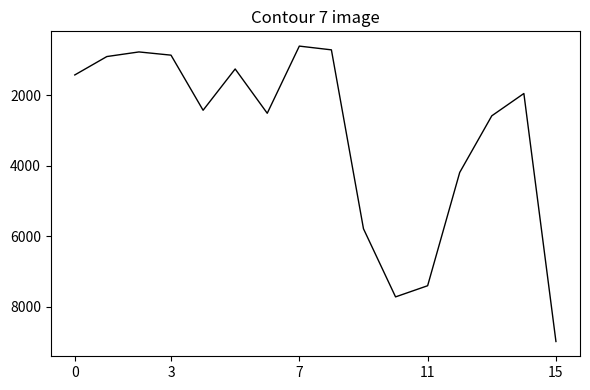

What is the greatest value displayed?

8991.1